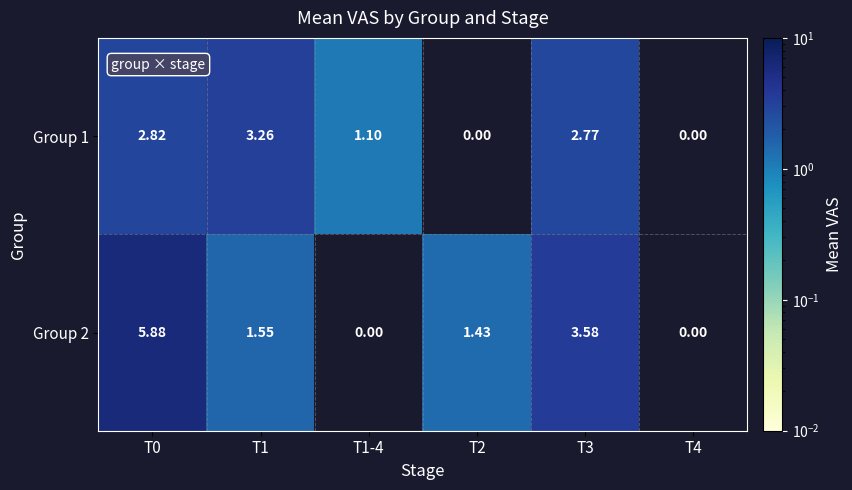

Is the value of Group 1 at T4 greater than the value of Group 2 at T2?

No